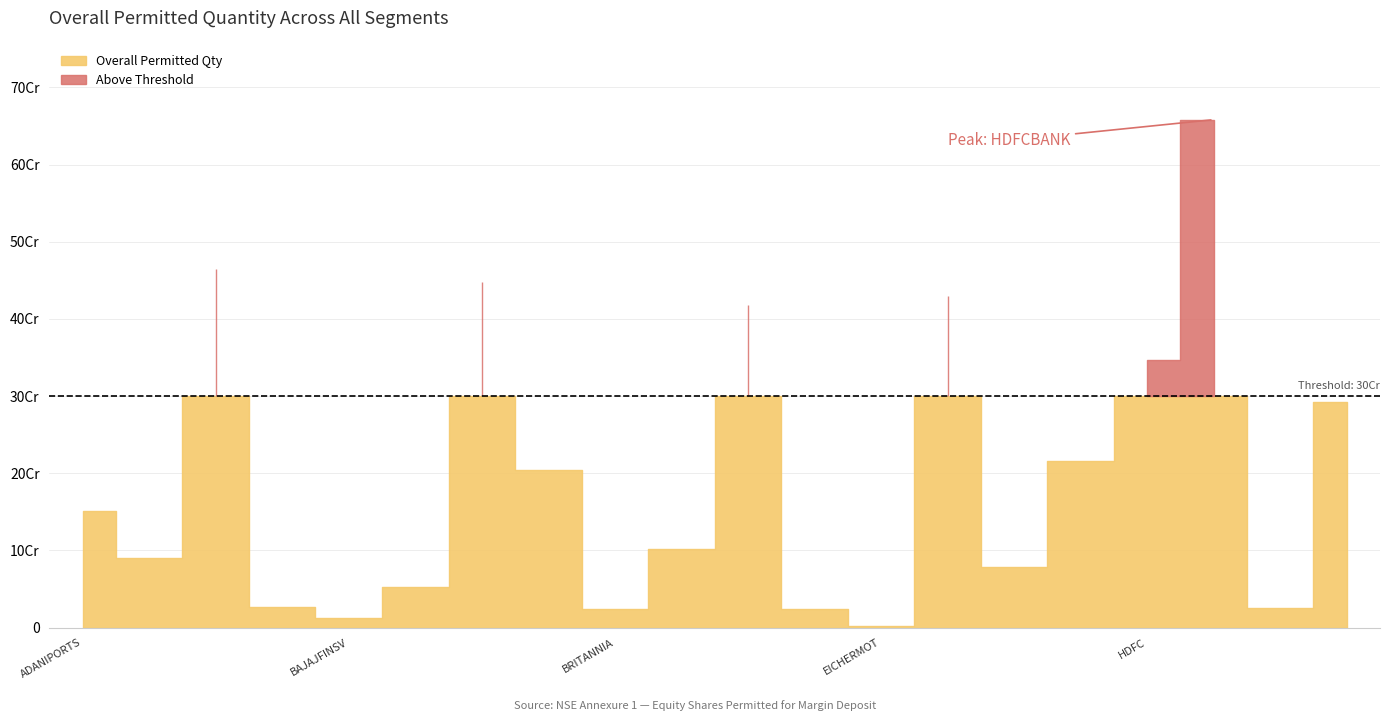

Which label corresponds to the smallest value in the chart?

EICHERMOT